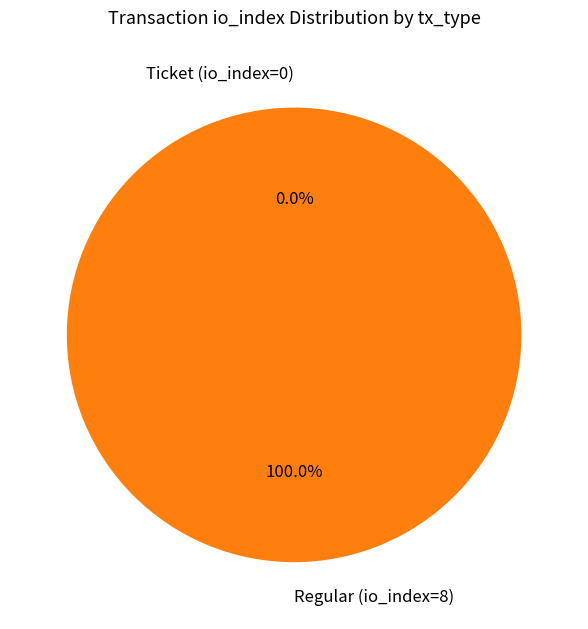

The Ticket (io_index=0) slice represents 9% of the pie. True or false?

False